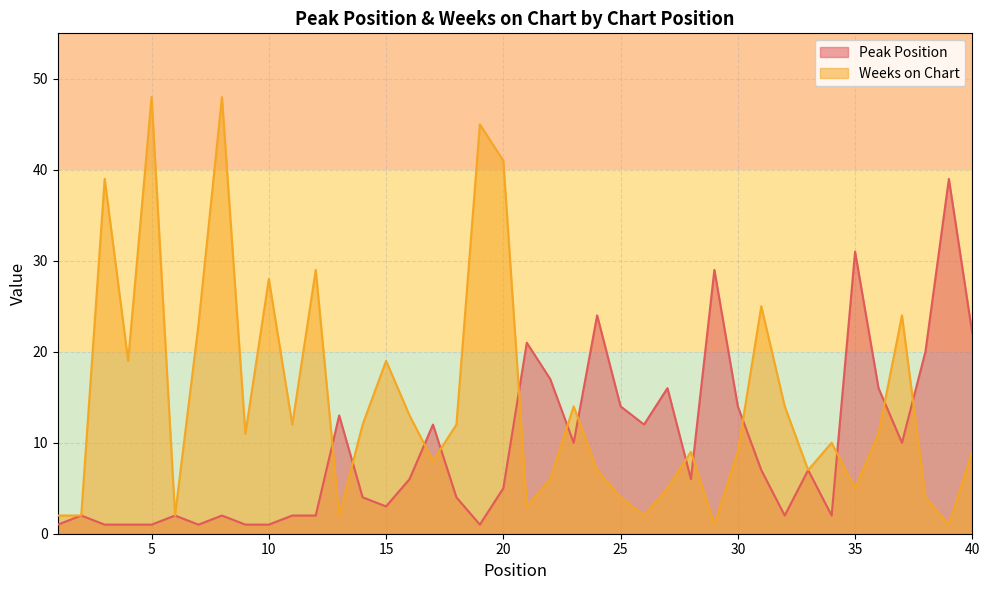

What is the sum of the Peak Position values at 5 and 9?

2